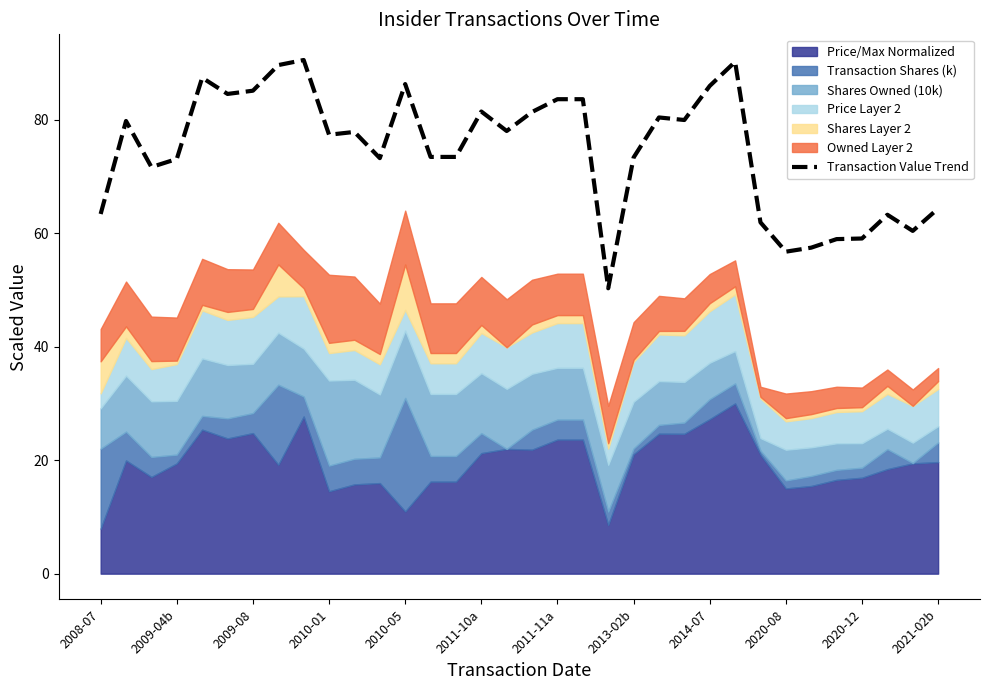

What is the lowest value of the Transaction Value Trend series?

50.3